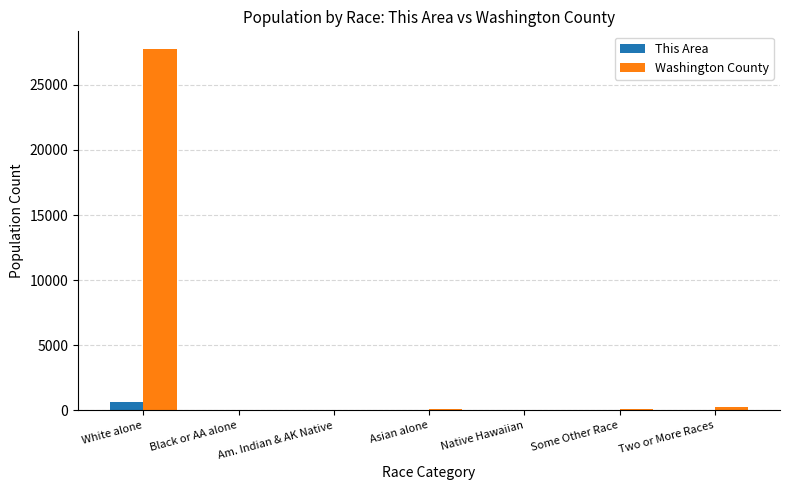

What is the difference between the This Area values at White alone and Black or AA alone?

662